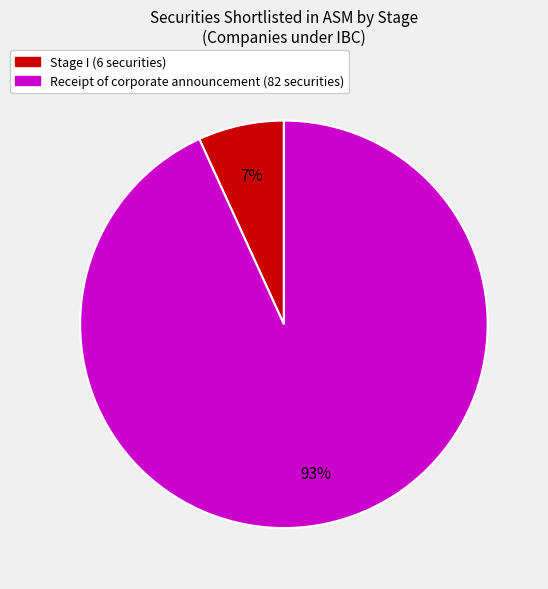

Is there a majority slice in this chart?

Yes